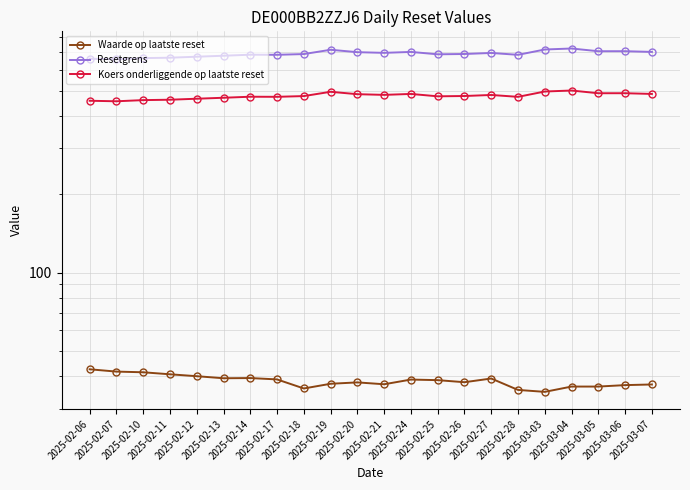

True or false: Resetgrens and Koers onderliggende op laatste reset intersect in this chart.

False